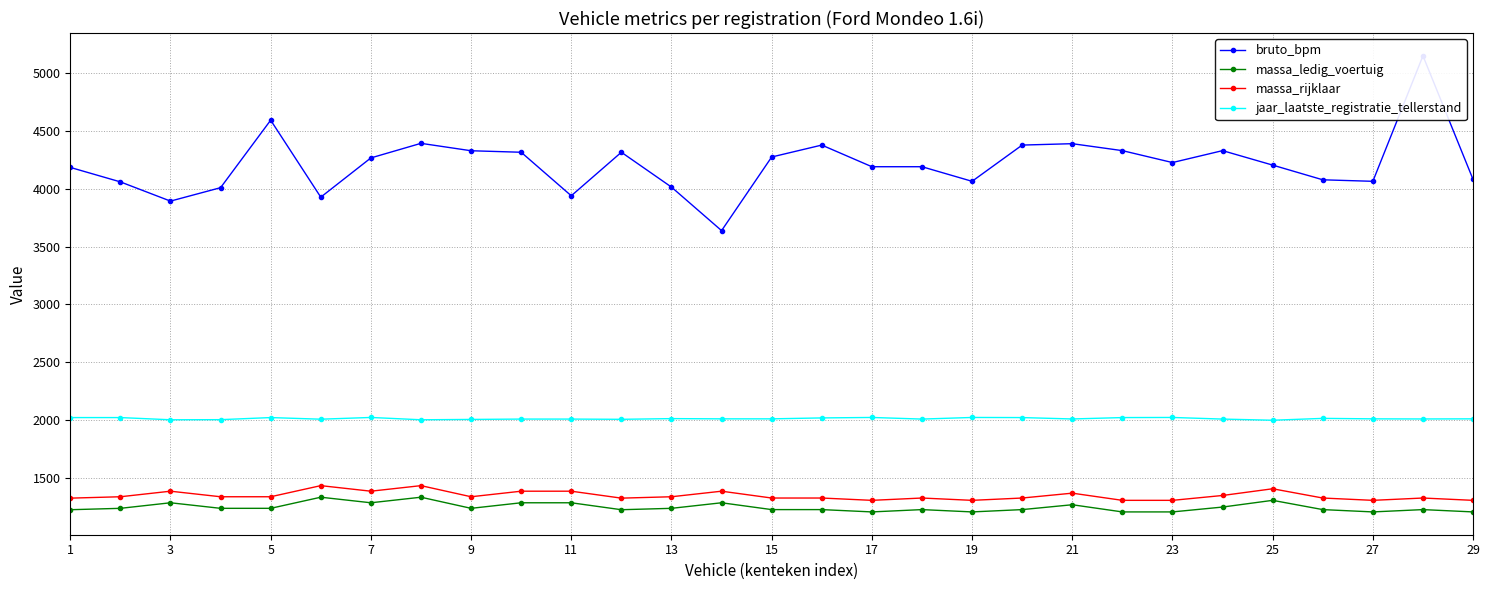

Which series has the largest total across all categories?

bruto_bpm